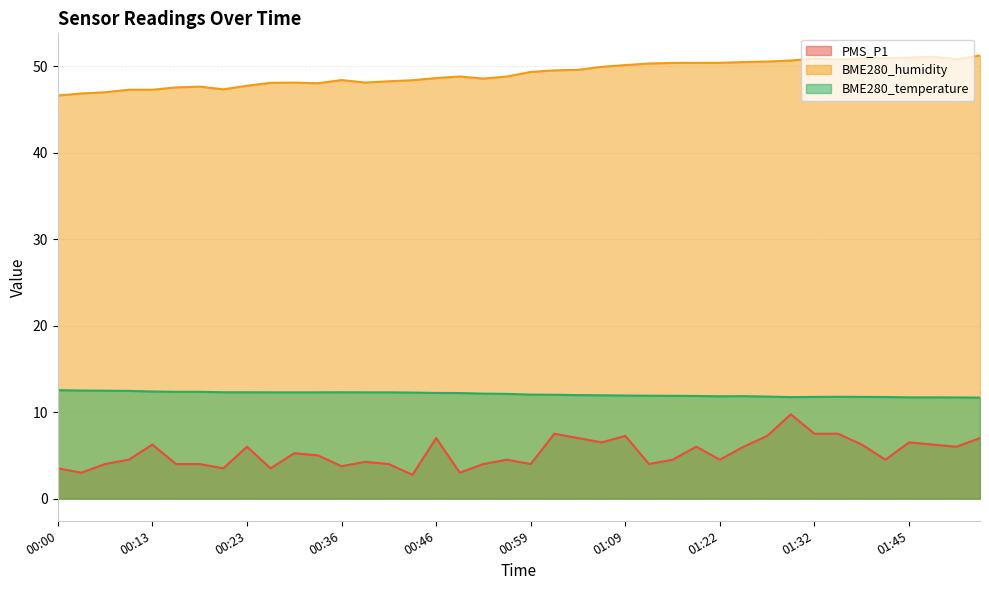

What are all the series names shown in the legend?

PMS_P1, BME280_humidity, BME280_temperature